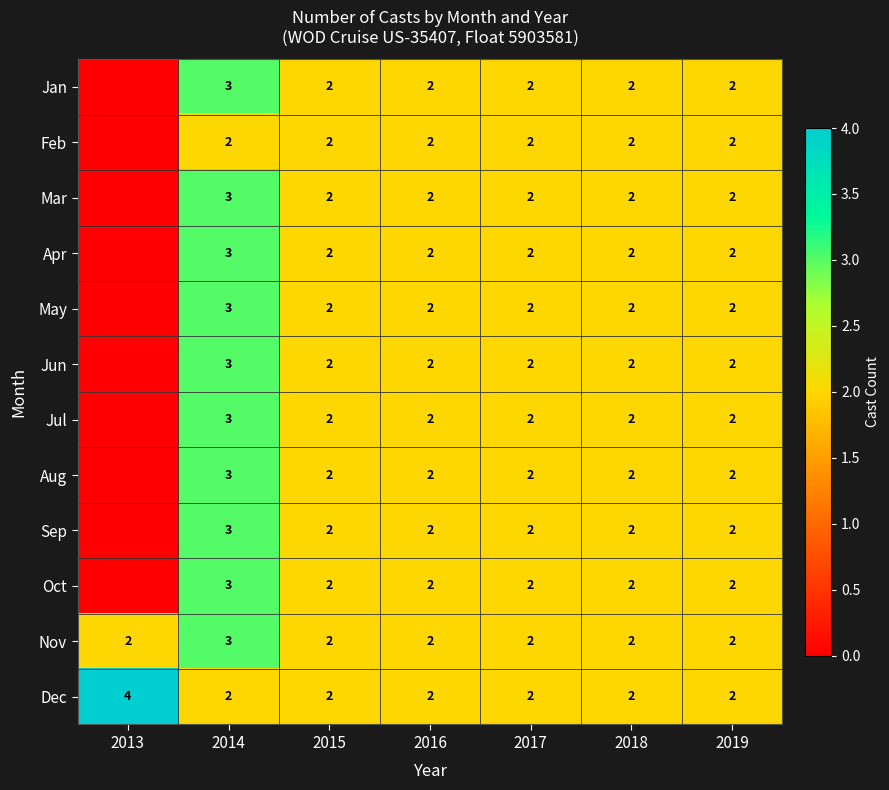

The Jun series shows 1 at 2017. True or false?

False